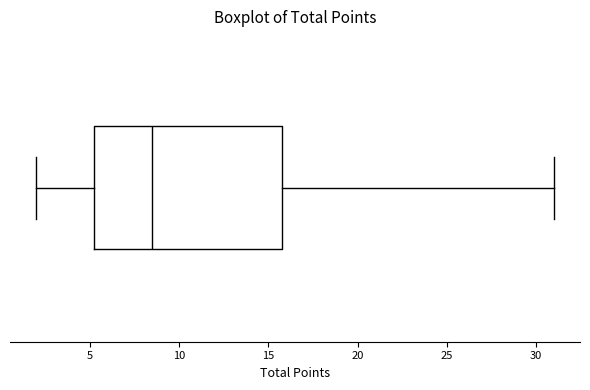

Transcribe this box plot: give where the median line is, the range the box spans, and where the two whiskers end, as read against the x-axis. The values are not printed on the chart, so give them approximately, as read against the axis.

median 8.5, box 5.5 to 16.0, whiskers 2.0 to 31.0